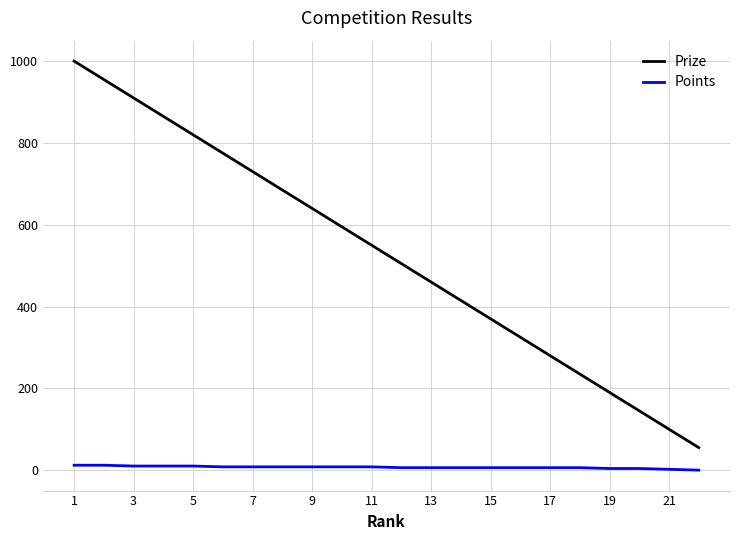

Which series has the widest spread of values?

Prize